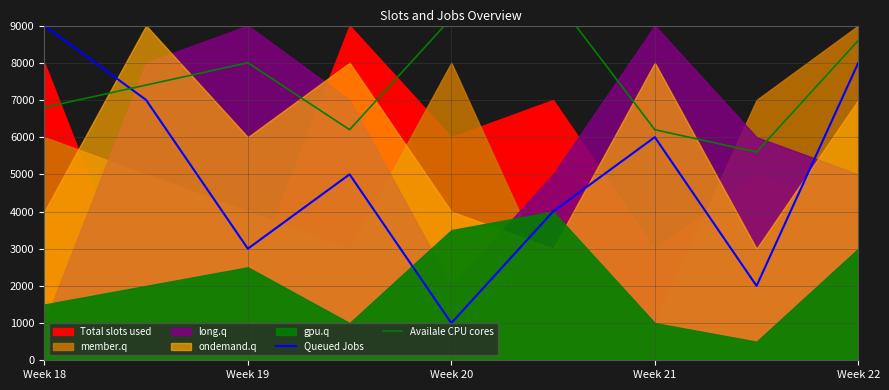

At which label does Queued Jobs reach its minimum?

Week 20